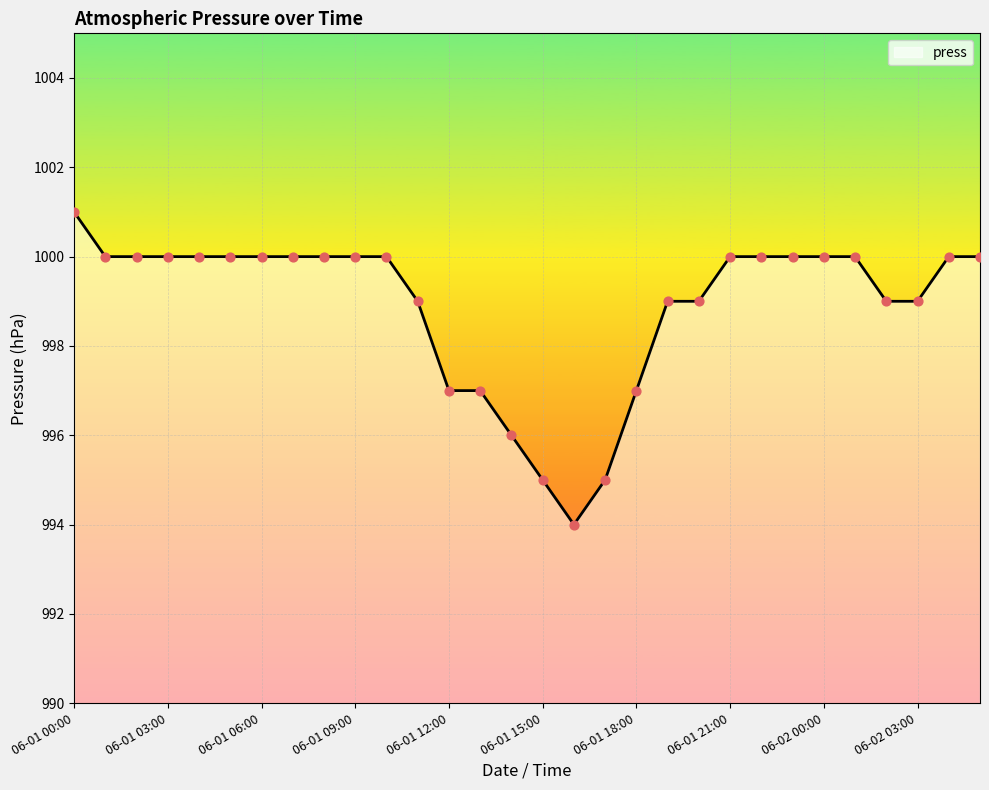

What is the minimum value shown in the chart?

994